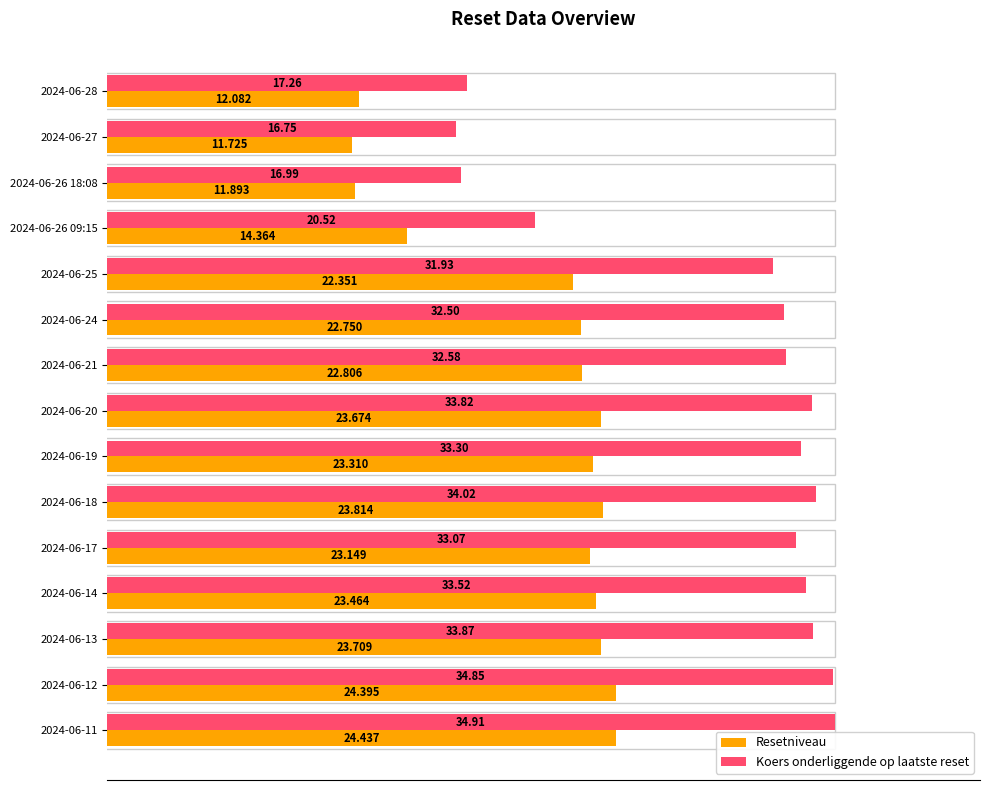

What are all the series names shown in the legend?

Resetniveau, Koers onderliggende op laatste reset